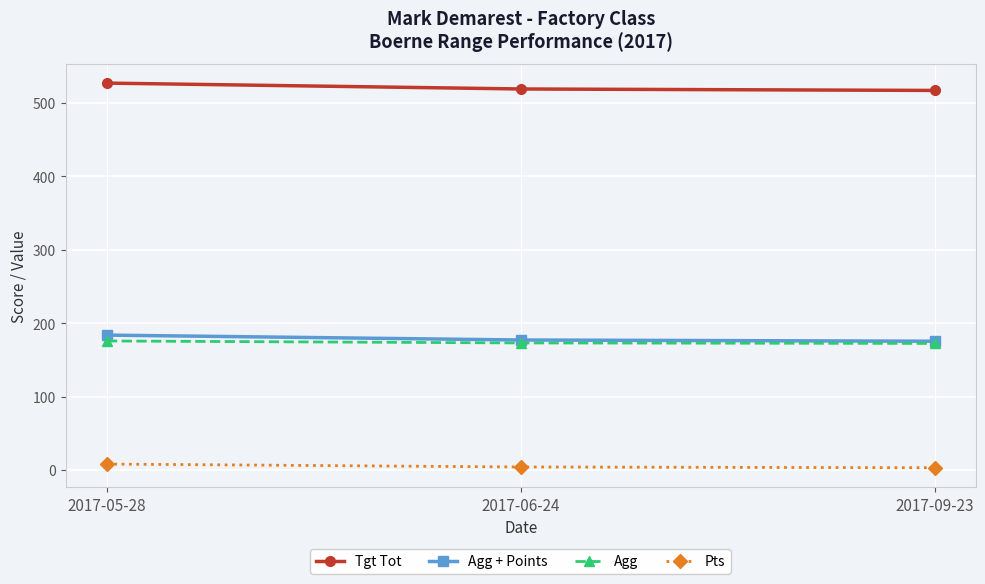

What is the label of the 1st point from the right?

2017-09-23